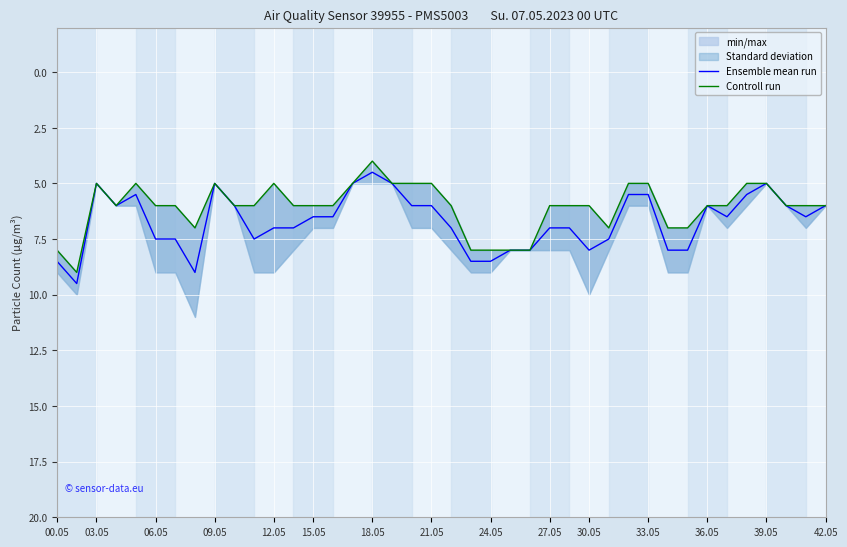

In Controll run, how many points are higher than both neighbors (excluding endpoints)?

4